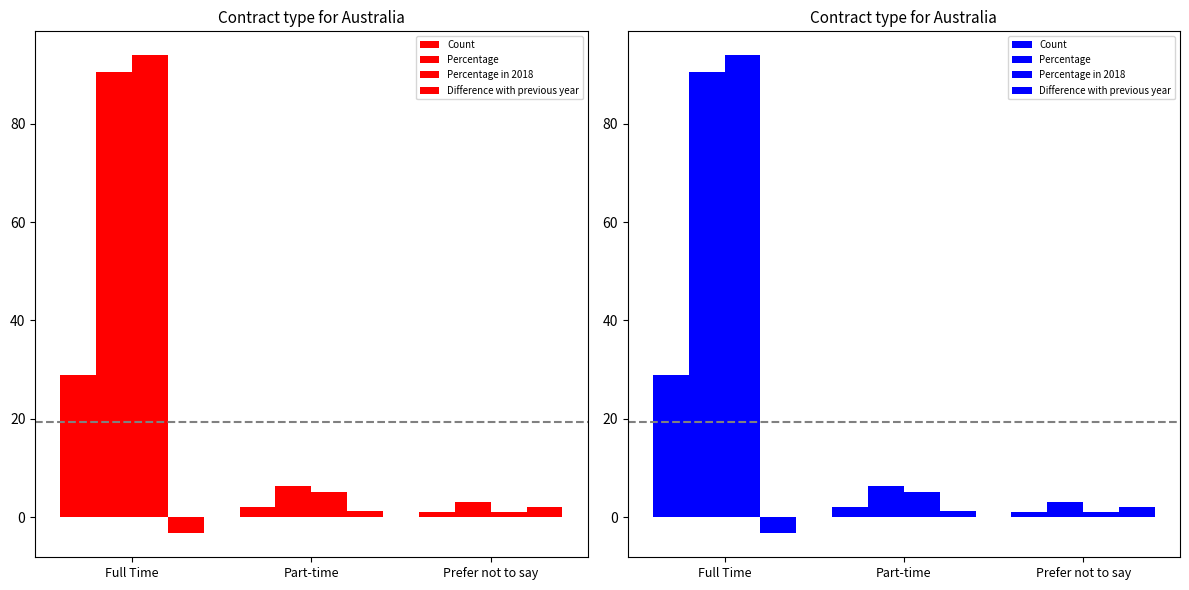

How many data points does each series have?

3